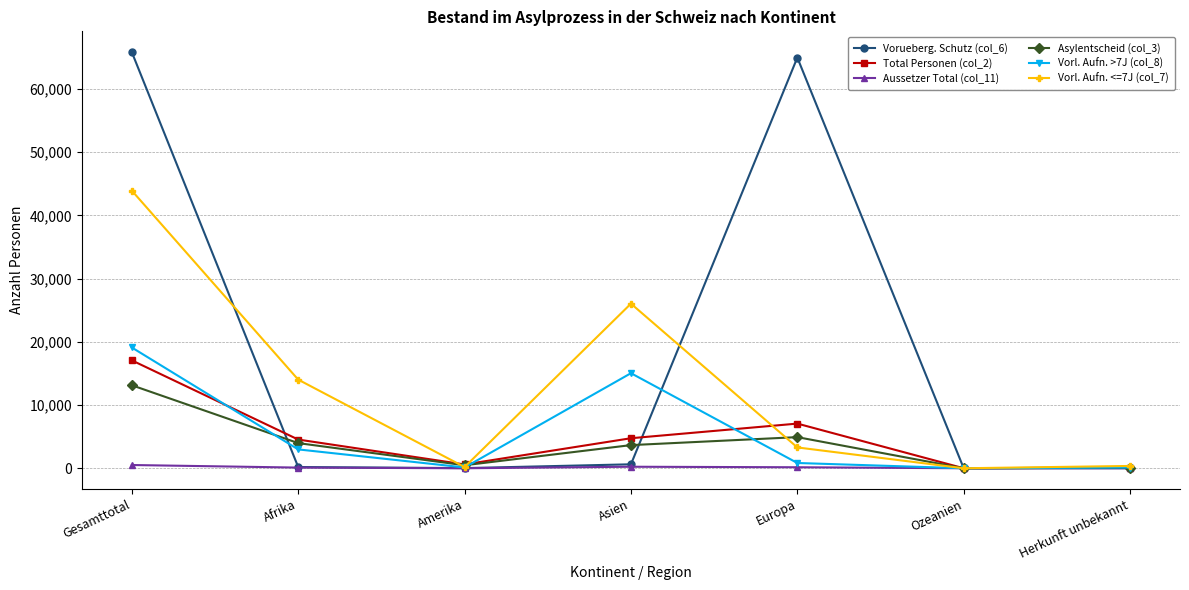

What is the spread (max minus min) of values at Asien?

25799